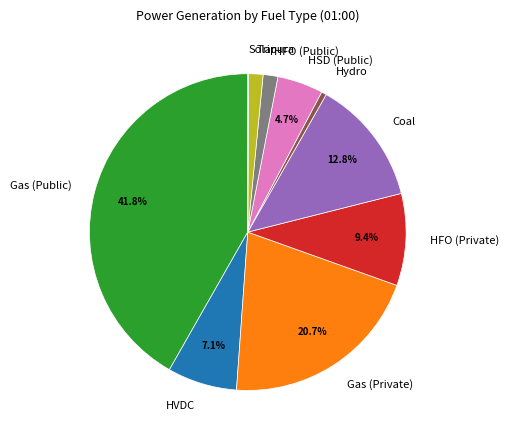

Combined, do Hydro and Gas (Private) account for over 50%?

No